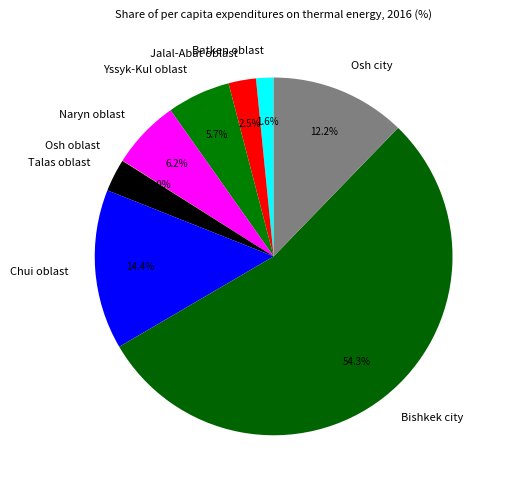

What is the majority slice?

Bishkek city